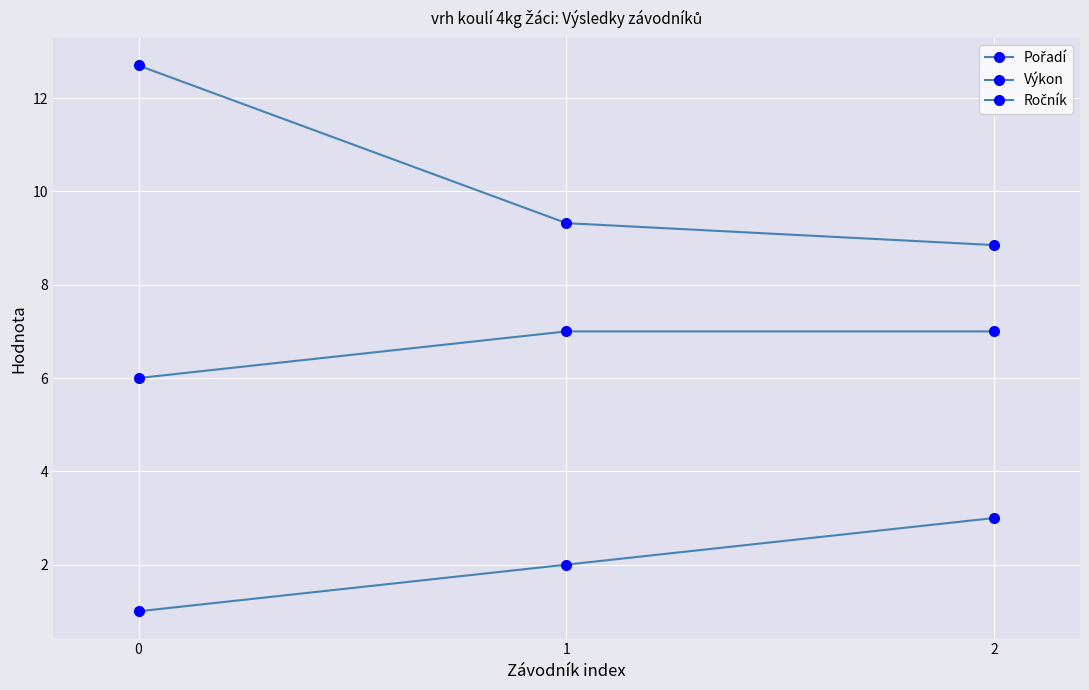

What is the total value across all series at 2?

18.9